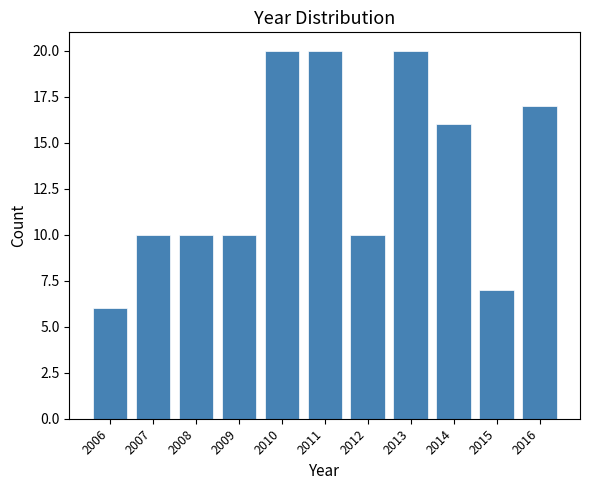

Reading left to right, list all the values displayed in this chart.

6	10	10	10	20	20	10	20	16	7	17